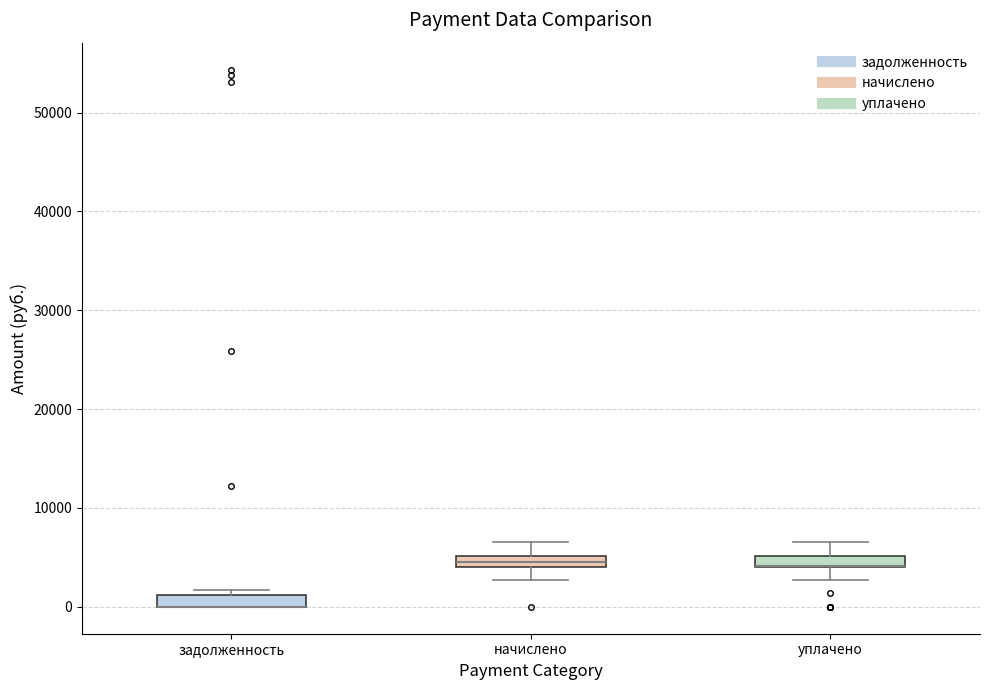

Where is the upper edge of the box for задолженность on the y-axis? The values are not printed on the chart, so give them approximately, as read against the axis.

1000